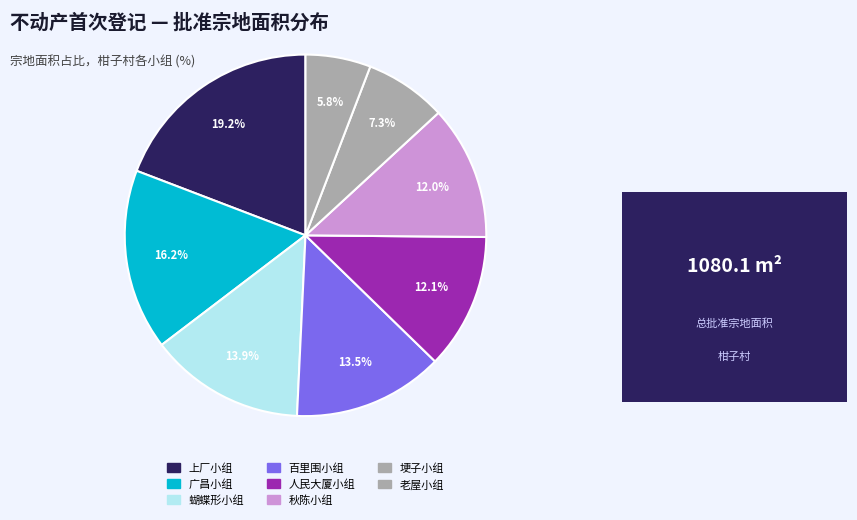

Count the number of slices in the pie.

8